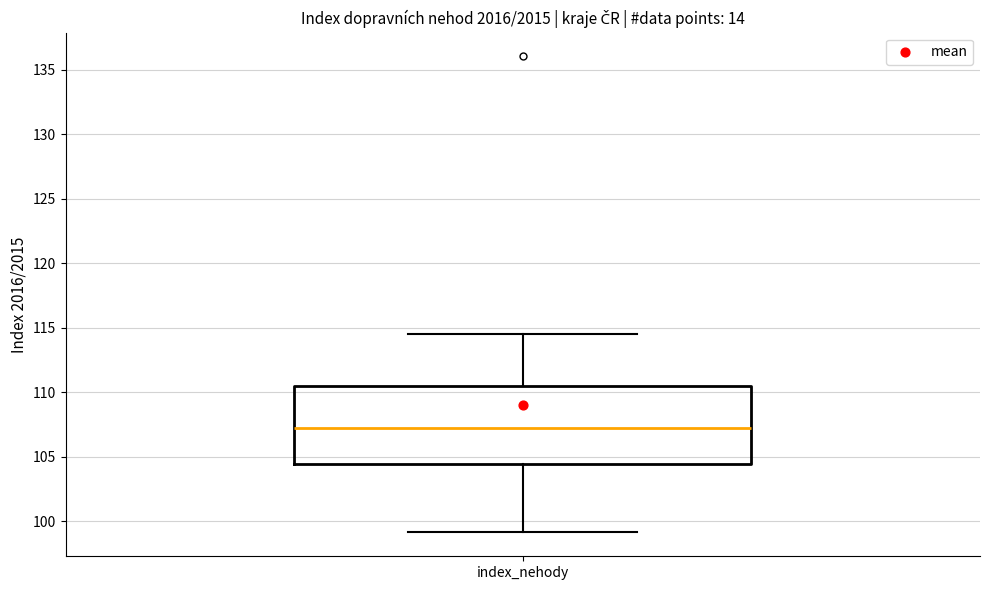

Where is the lower edge of the box for index_nehody on the y-axis? The values are not printed on the chart, so give them approximately, as read against the axis.

104.5